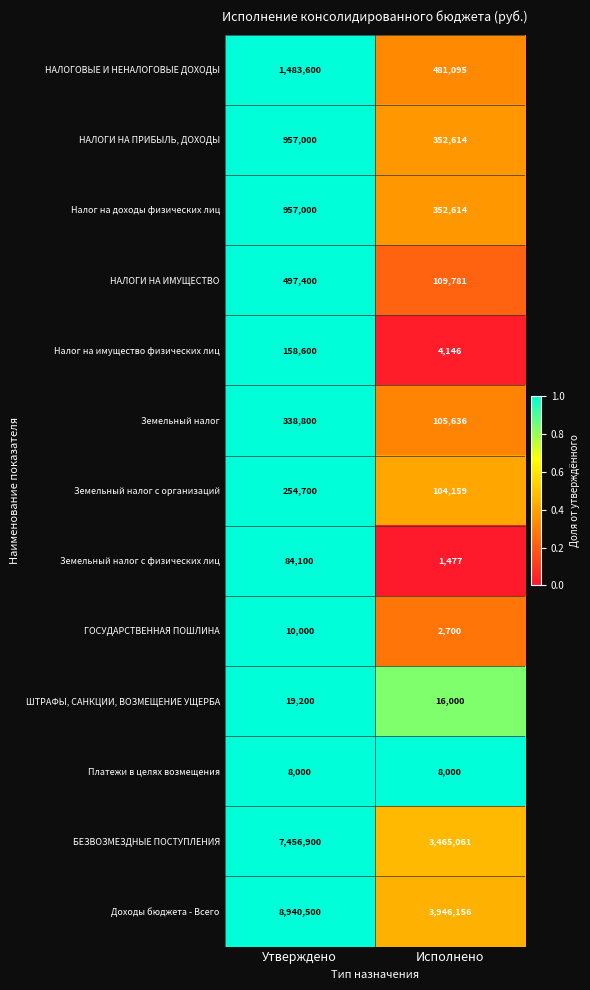

Reading right to left, list all the values displayed in this chart.

НАЛОГОВЫЕ И НЕНАЛОГОВЫЕ ДОХОДЫ: Исполнено=481095	Утверждено=1483600
НАЛОГИ НА ПРИБЫЛЬ, ДОХОДЫ: Исполнено=352614	Утверждено=957000
Налог на доходы физических лиц: Исполнено=352614	Утверждено=957000
НАЛОГИ НА ИМУЩЕСТВО: Исполнено=109781	Утверждено=497400
Налог на имущество физических лиц: Исполнено=4146	Утверждено=158600
Земельный налог: Исполнено=105636	Утверждено=338800
Земельный налог с организаций: Исполнено=104159	Утверждено=254700
Земельный налог с физических лиц: Исполнено=1477	Утверждено=84100
ГОСУДАРСТВЕННАЯ ПОШЛИНА: Исполнено=2700	Утверждено=10000
ШТРАФЫ, САНКЦИИ, ВОЗМЕЩЕНИЕ УЩЕРБА: Исполнено=16000	Утверждено=19200
Платежи в целях возмещения: Исполнено=8000	Утверждено=8000
БЕЗВОЗМЕЗДНЫЕ ПОСТУПЛЕНИЯ: Исполнено=3465061	Утверждено=7456900
Доходы бюджета - Всего: Исполнено=3946156	Утверждено=8940500